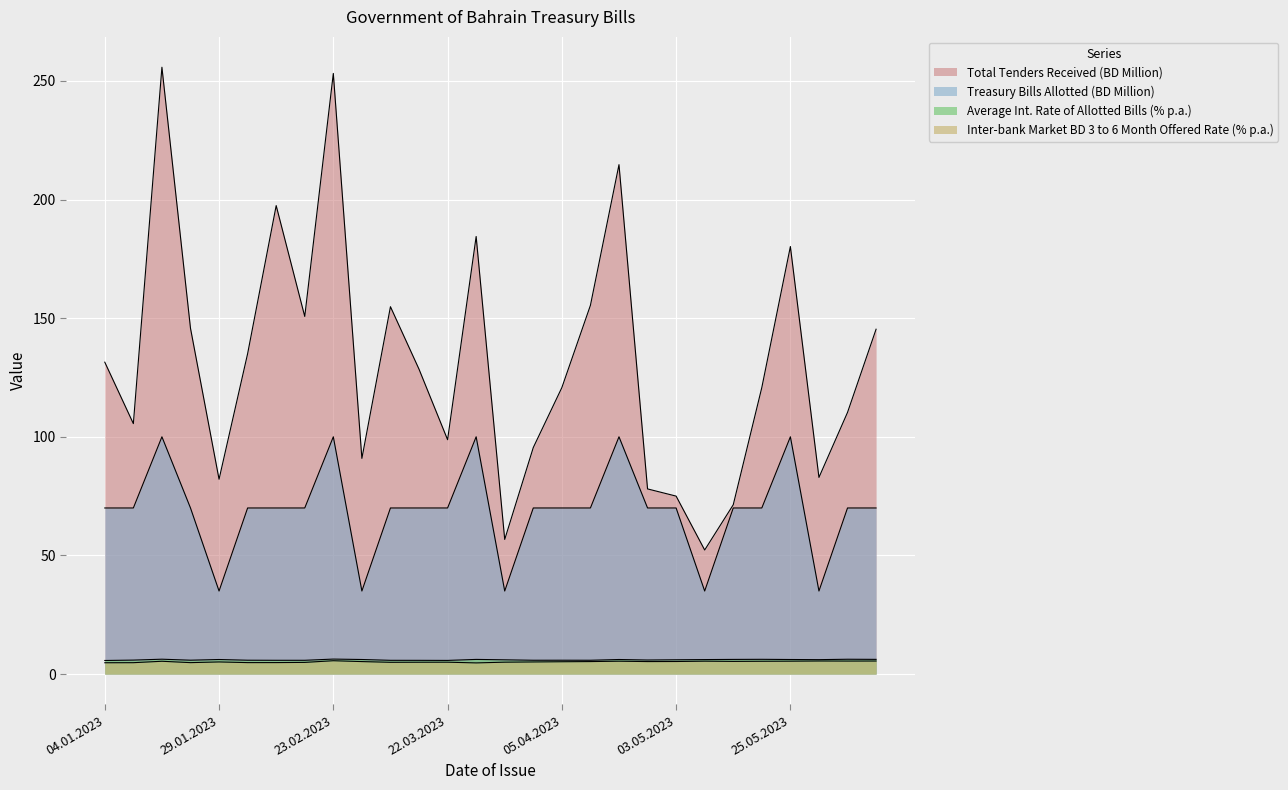

What position from the left is 26.02.2023?

10